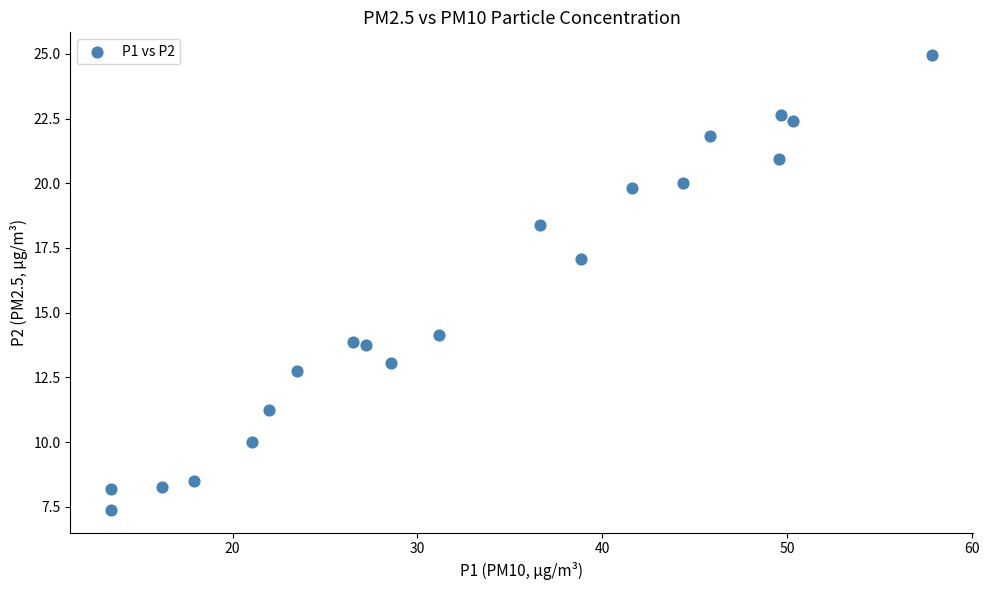

What Y value in the scatter plot is closest to 16?

17.1